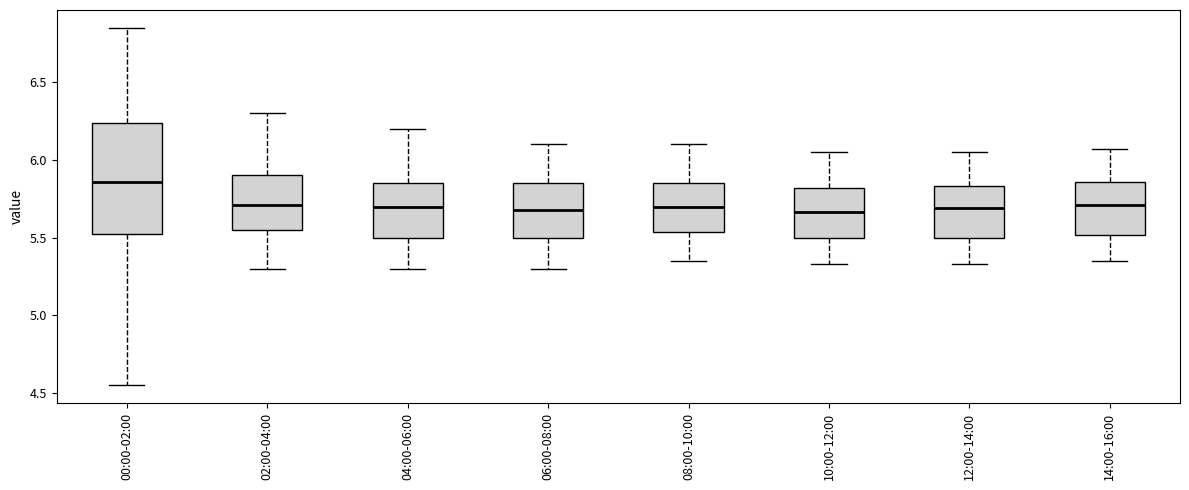

Which box is the tallest, from its lower edge to its upper edge?

00:00-02:00